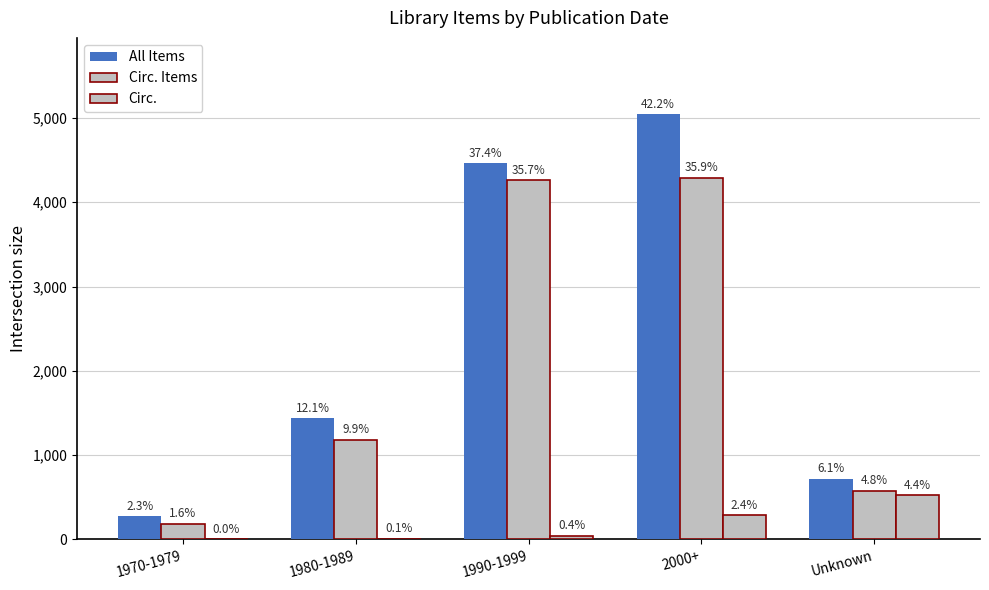

At how many categories does at least one series exceed 4094?

2